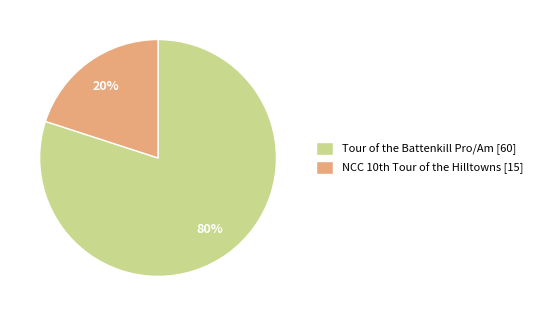

The Tour of the Battenkill Pro/Am slice represents 80% of the pie. True or false?

True